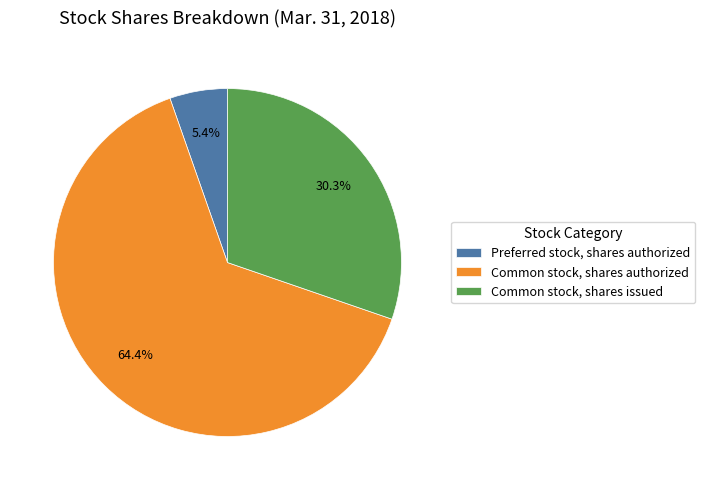

Does Common stock, shares authorized represent more than half of the total?

Yes